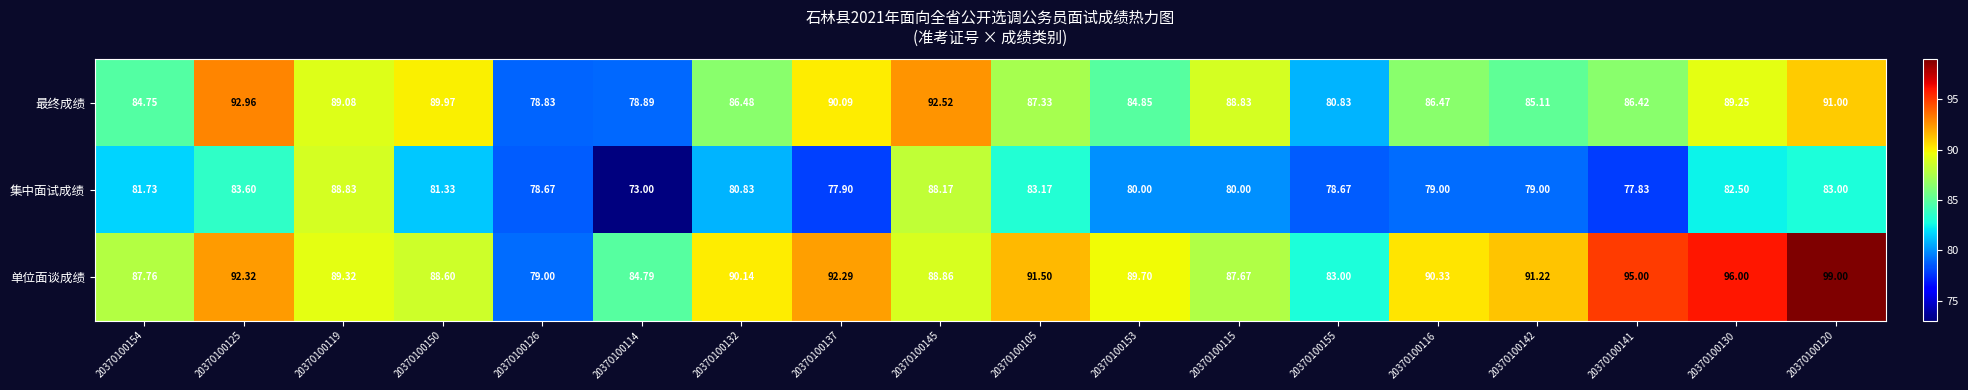

At which category is the sum across all series the highest?

20370100120